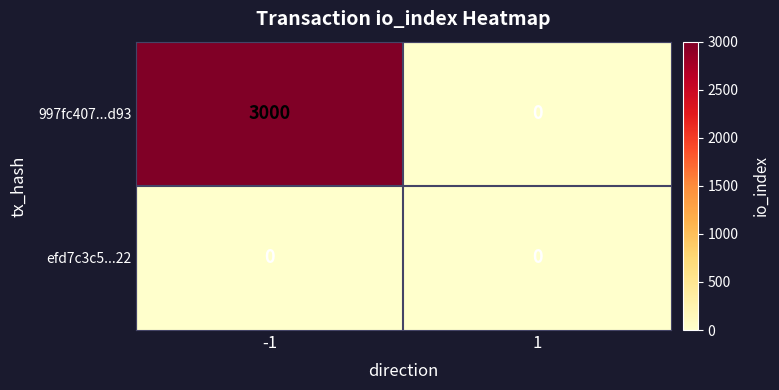

What is the maximum value for 997fc407...d93?

3000